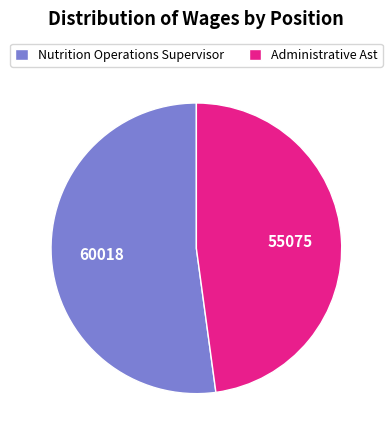

What is the ratio of the value at Nutrition Operations Supervisor to the value at Administrative Ast?

1.1